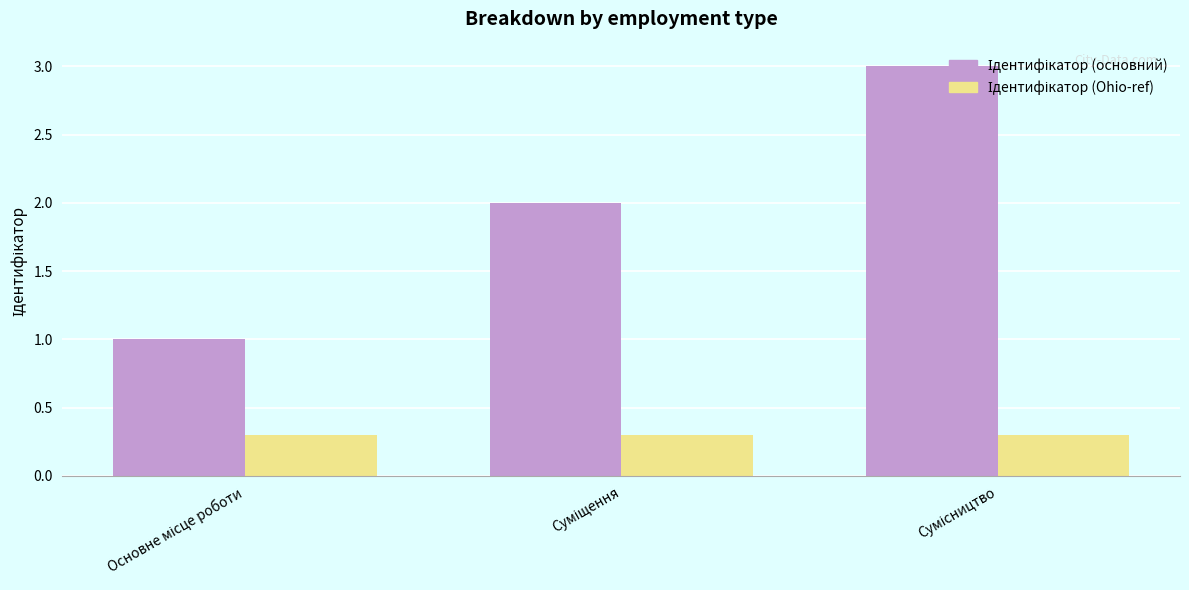

The Ідентифікатор (основний) series shows 2.0 at Суміщення. True or false?

True